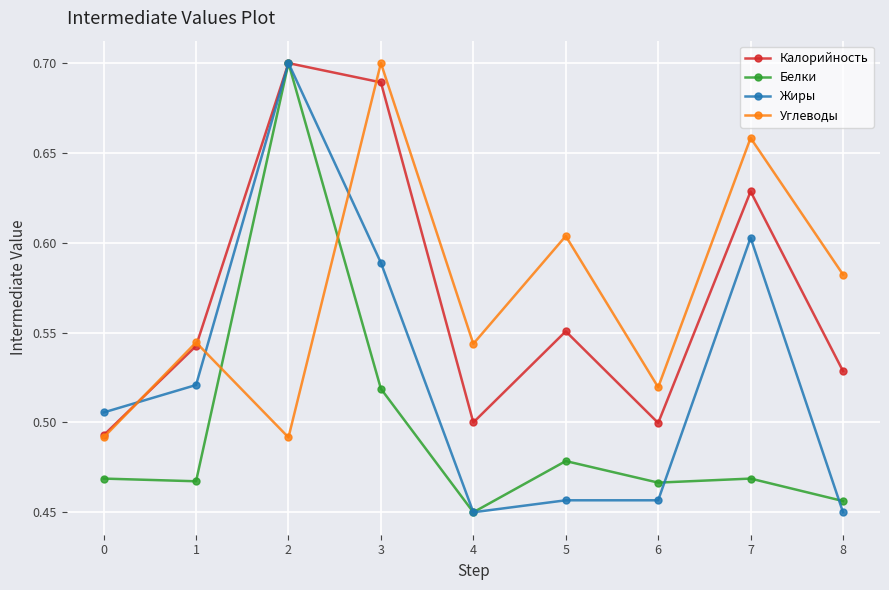

True or false: Углеводы has more than 1 interior local peaks.

True